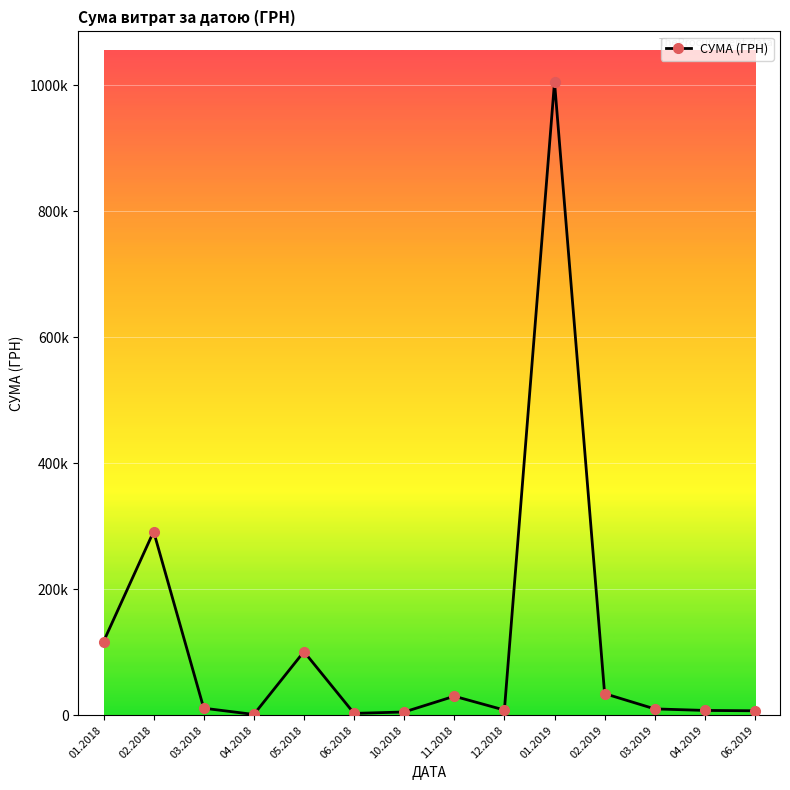

Which has a higher value, 04.2019 or 02.2019?

02.2019